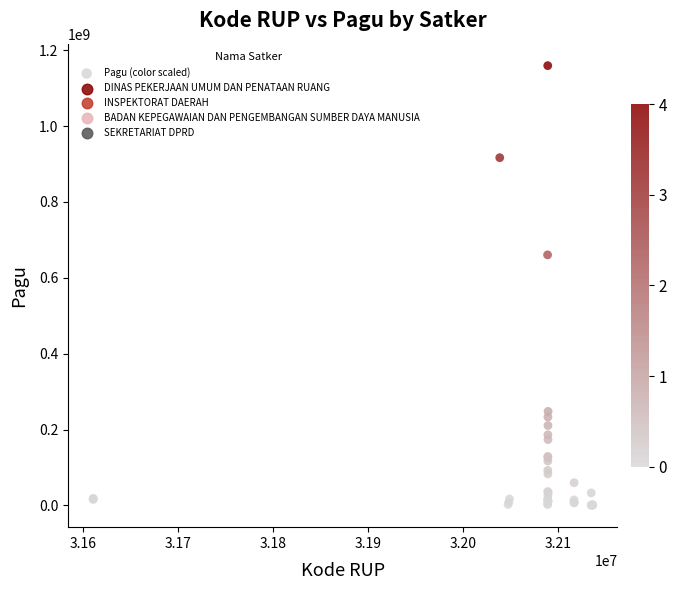

What Y value in the scatter plot is closest to 580008500?

660551000